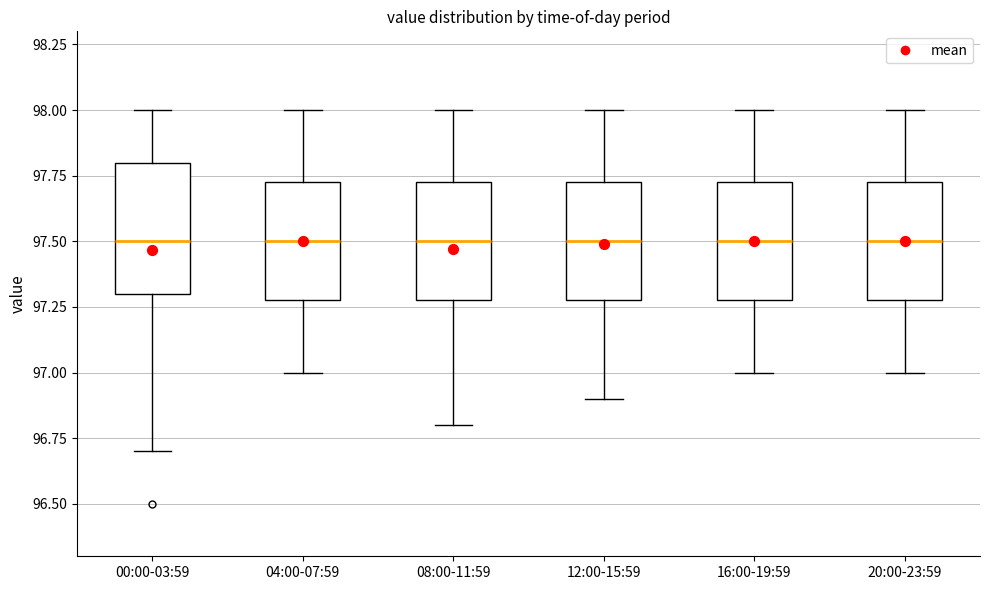

Reading left to right, transcribe this box plot: for each box, give where its median line is, the range the box spans, and where its two whiskers end, as read against the y-axis. The values are not printed on the chart, so give them approximately, as read against the axis.

00:00-03:59: median 97.50, box 97.30 to 97.80, whiskers 96.70 to 98.00
04:00-07:59: median 97.50, box 97.30 to 97.75, whiskers 97.00 to 98.00
08:00-11:59: median 97.50, box 97.30 to 97.75, whiskers 96.80 to 98.00
12:00-15:59: median 97.50, box 97.30 to 97.75, whiskers 96.90 to 98.00
16:00-19:59: median 97.50, box 97.30 to 97.75, whiskers 97.00 to 98.00
20:00-23:59: median 97.50, box 97.30 to 97.75, whiskers 97.00 to 98.00